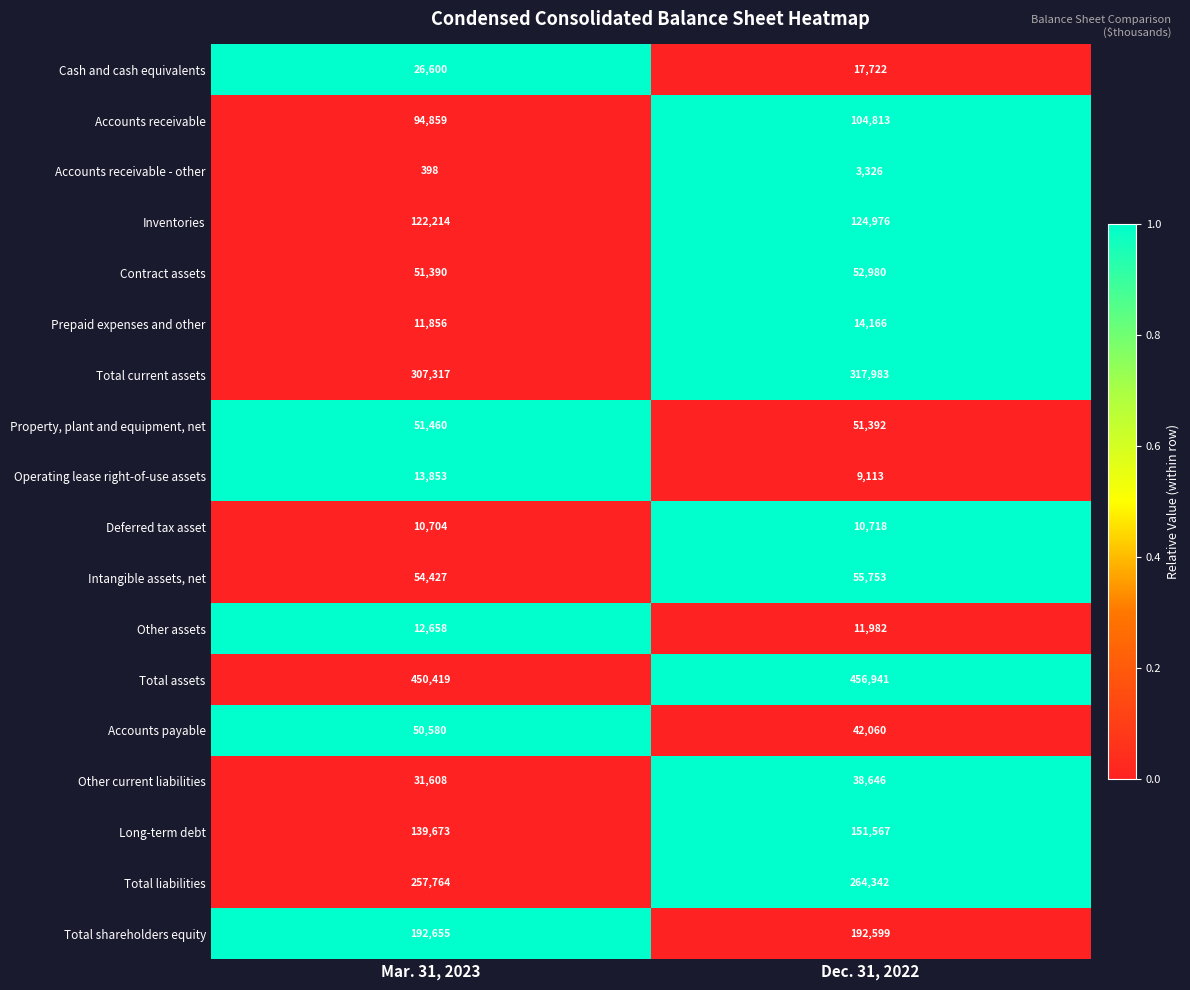

Which series has the largest range (max minus min)?

Long-term debt